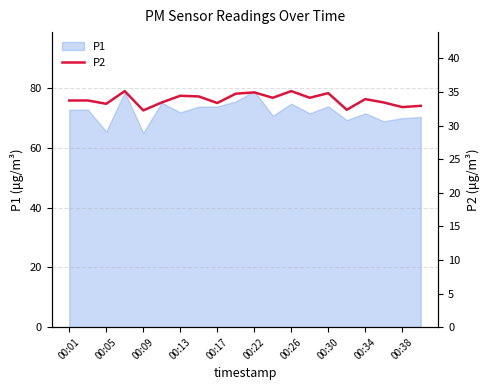

Is it true that P1 equals 29.4 at 00:34?

False